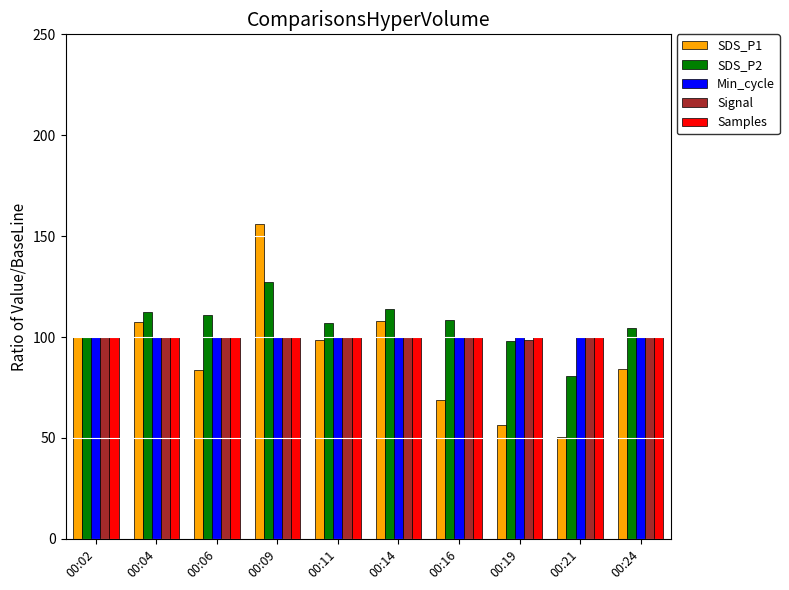

Count the number of categories in the chart.

10